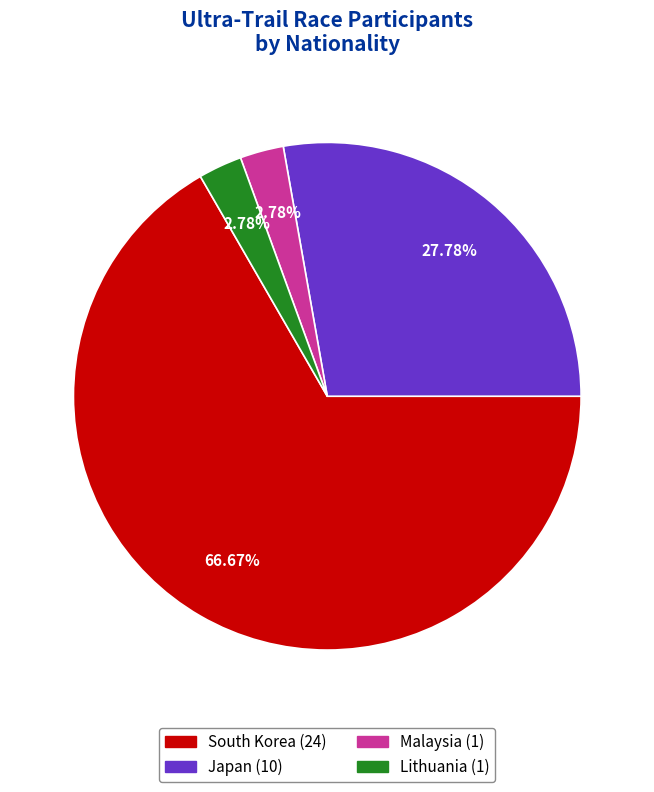

What is the largest slice in the pie chart?

South Korea